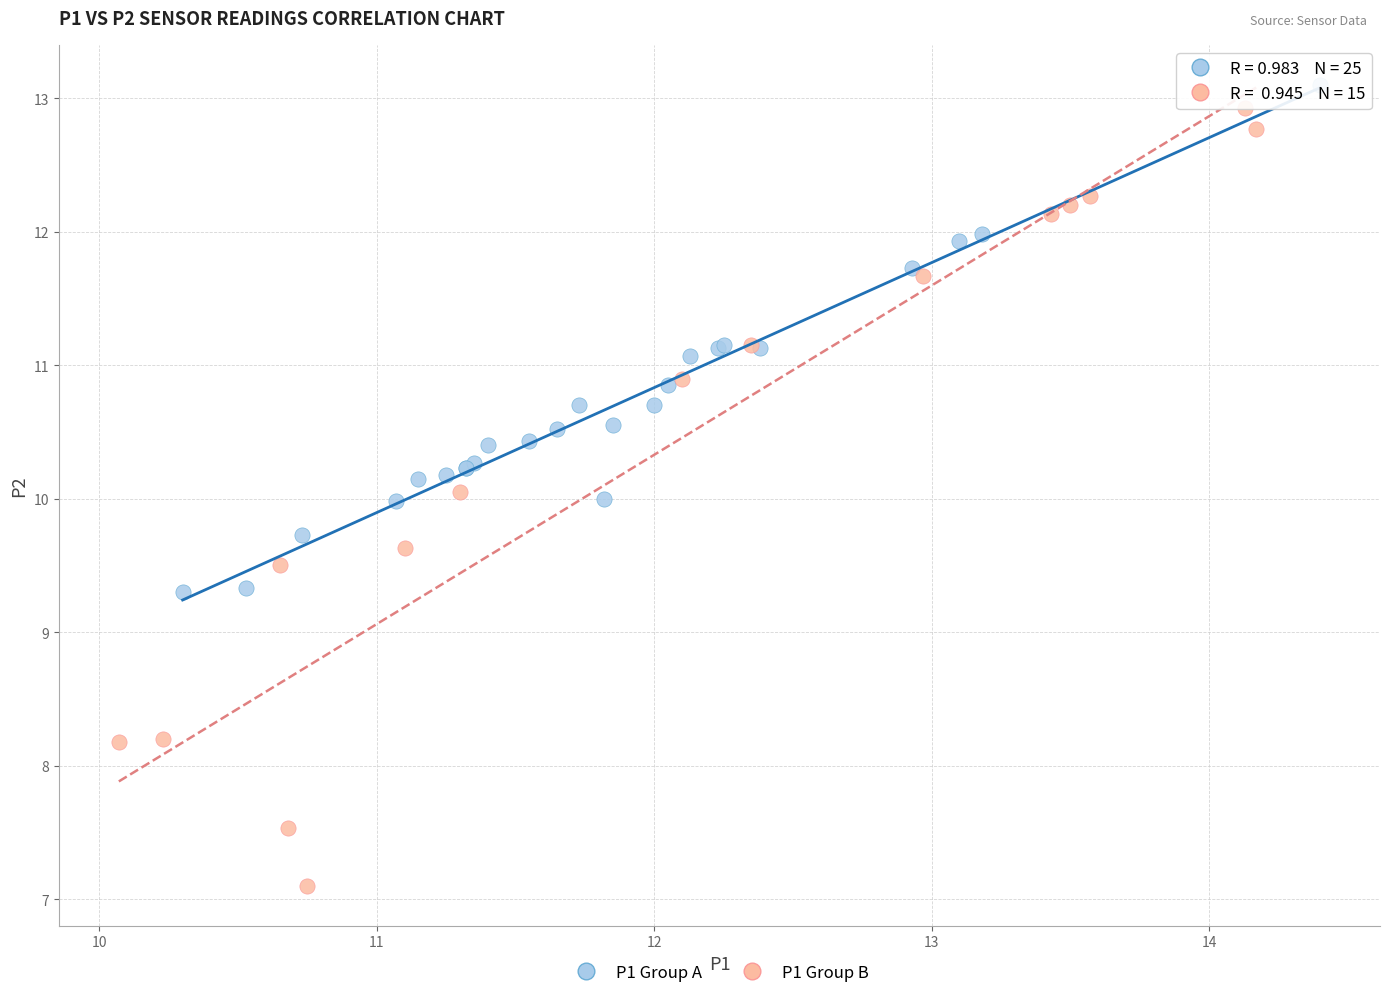

Which series has the widest spread of Y values?

P1 Group B